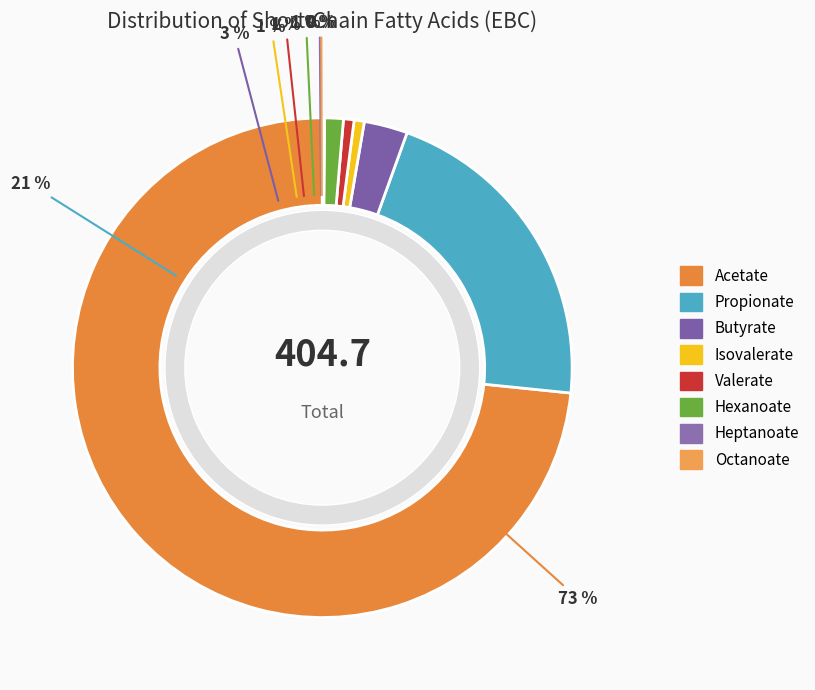

Does any single category account for the majority?

Yes